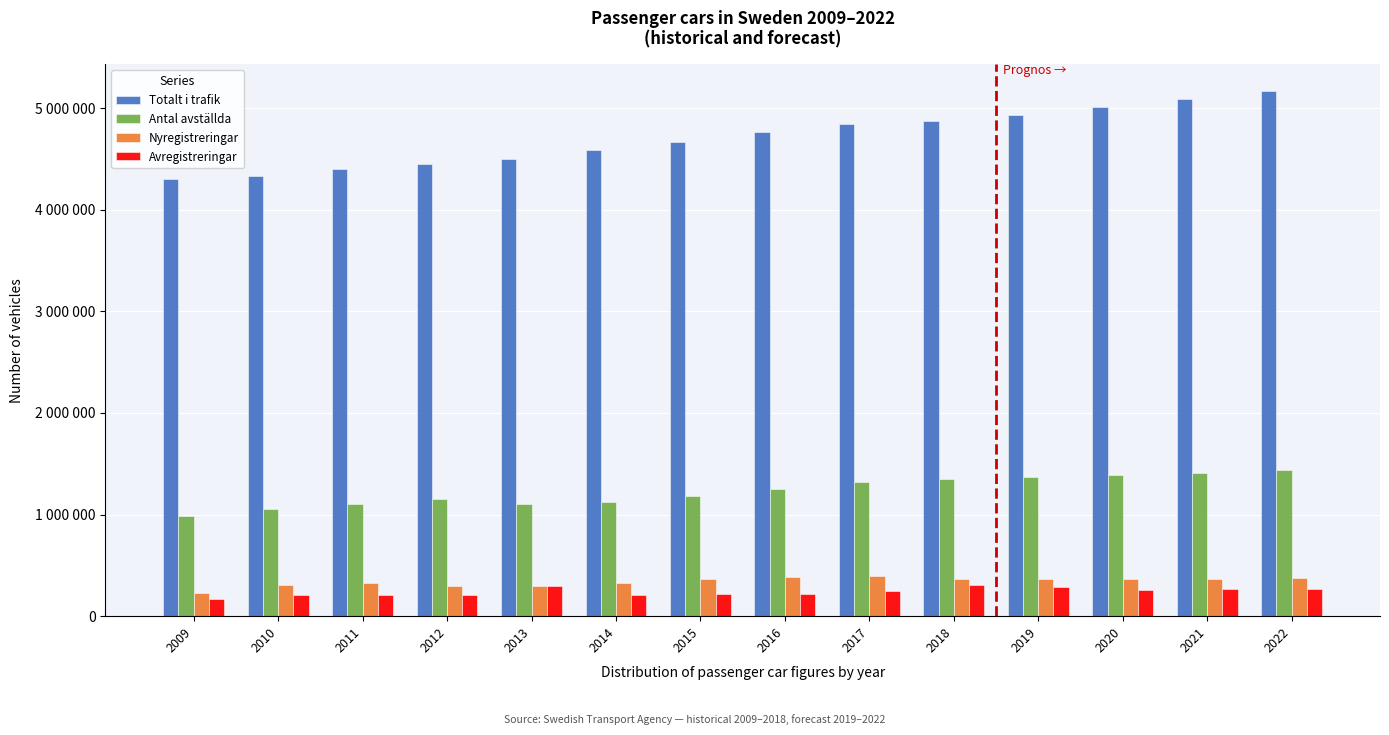

What are all the series names shown in the legend?

Totalt i trafik, Antal avställda, Nyregistreringar, Avregistreringar